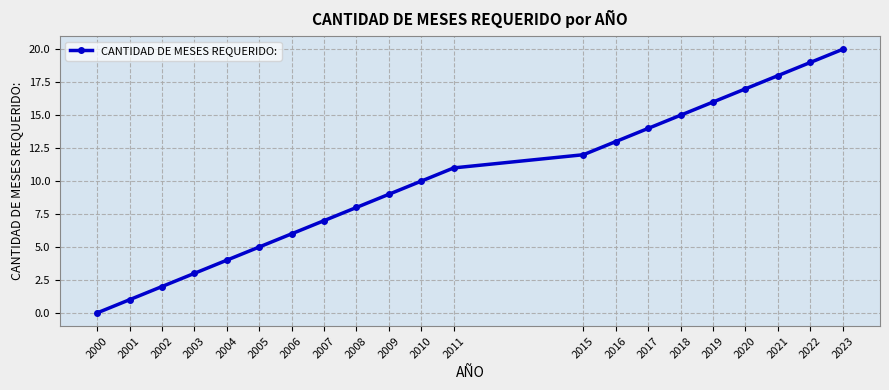

What is the difference between the maximum and minimum values?

20